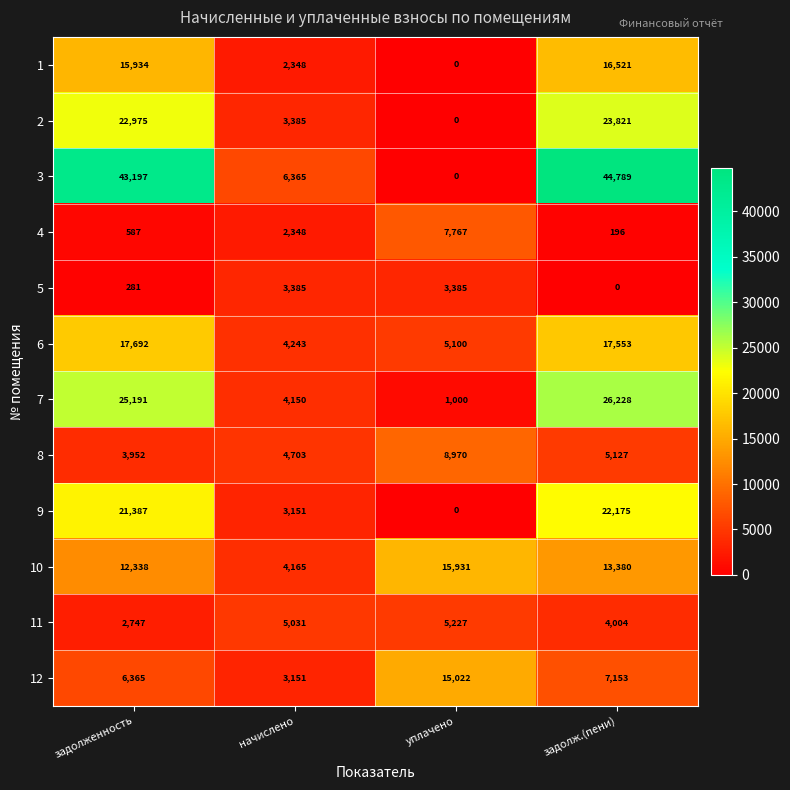

What is the spread (max minus min) of values at задолж.(пени)?

44789